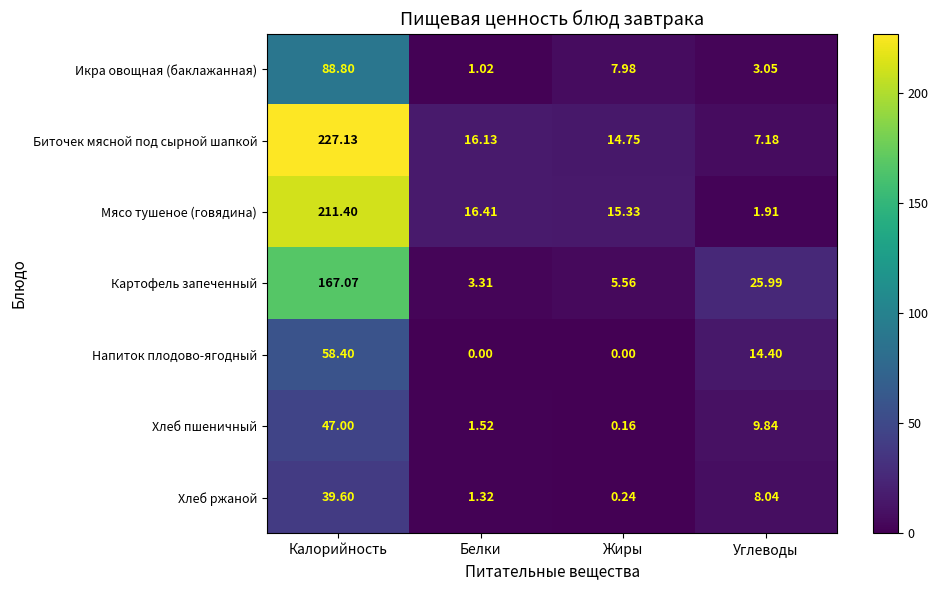

At how many categories does at least one series exceed 78?

1